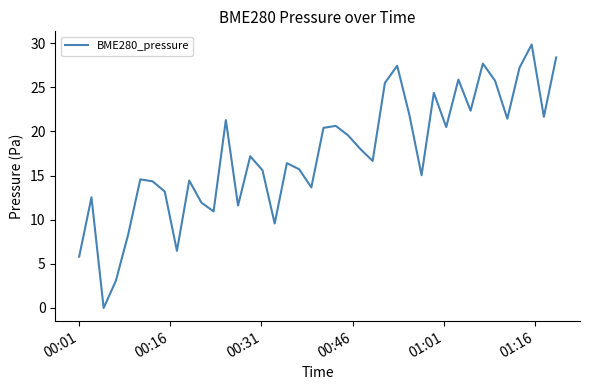

What is the greatest value displayed?

29.9